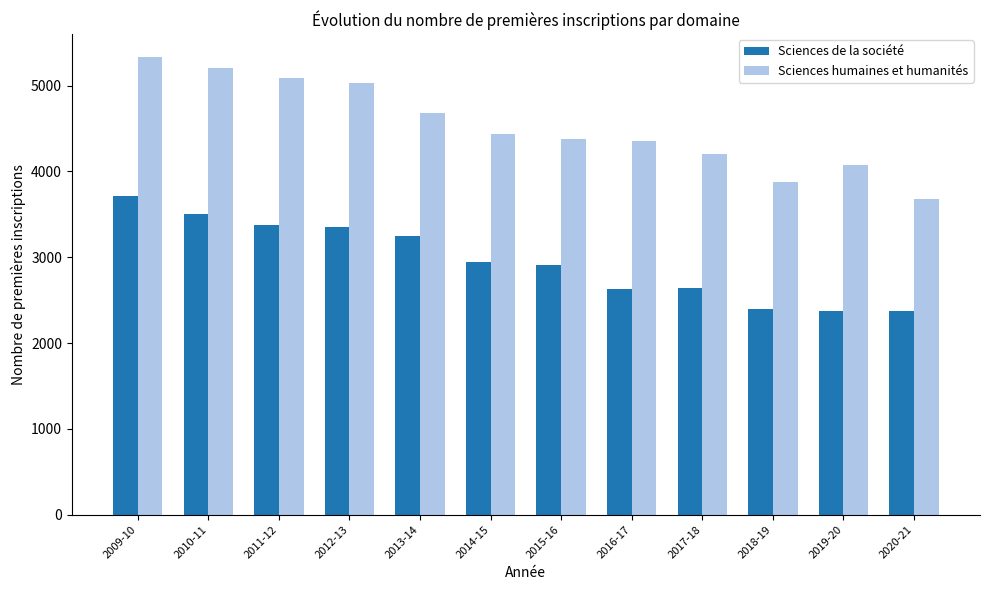

List the series in order of their overall mean, lowest first.

Sciences de la société, Sciences humaines et humanités